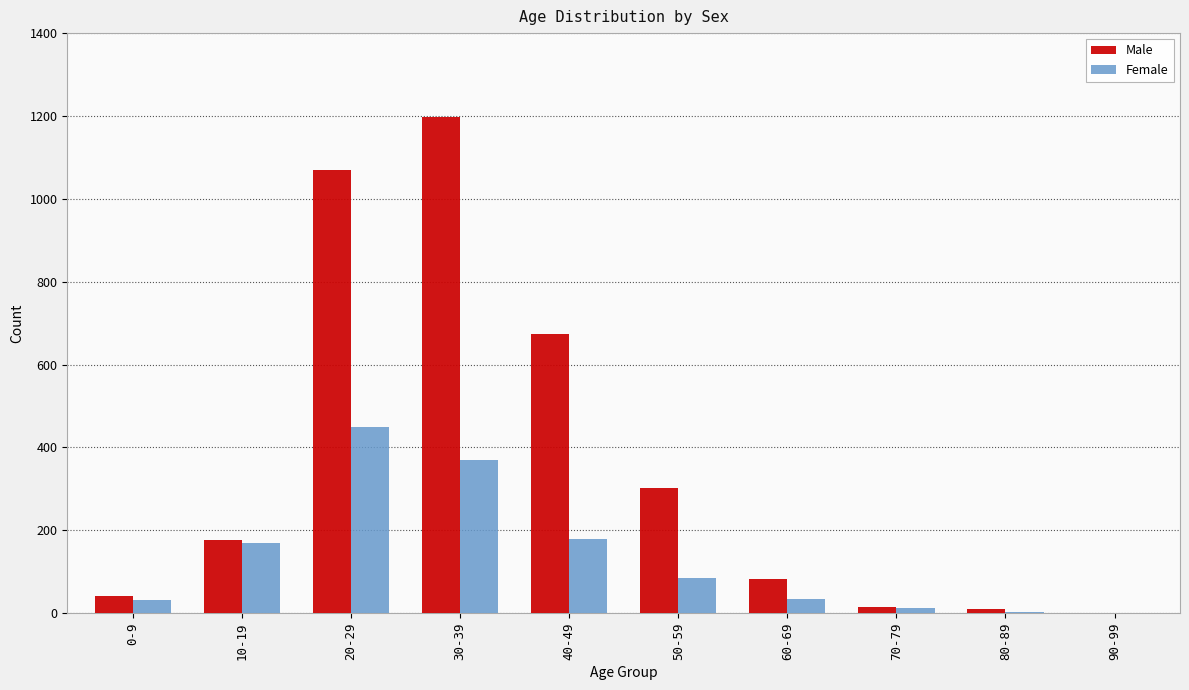

The value of Male at 60-69 is 83. True or false?

True